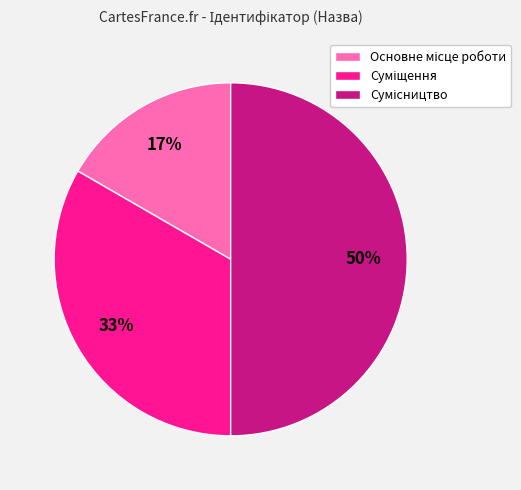

How many slices are in this pie chart?

3